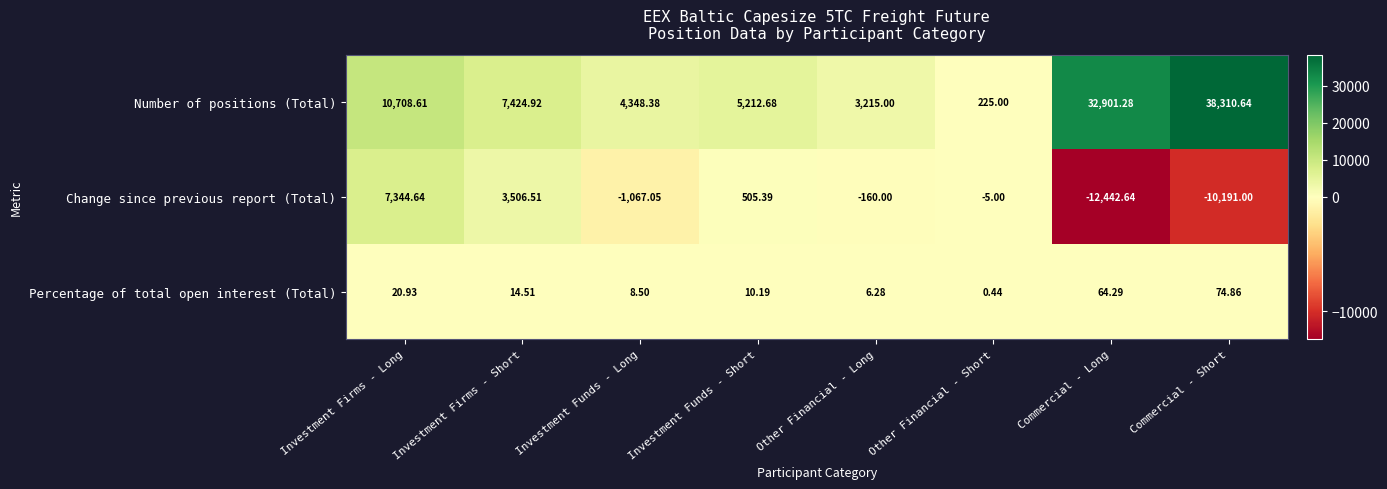

What is the minimum value shown in the chart?

-12442.6